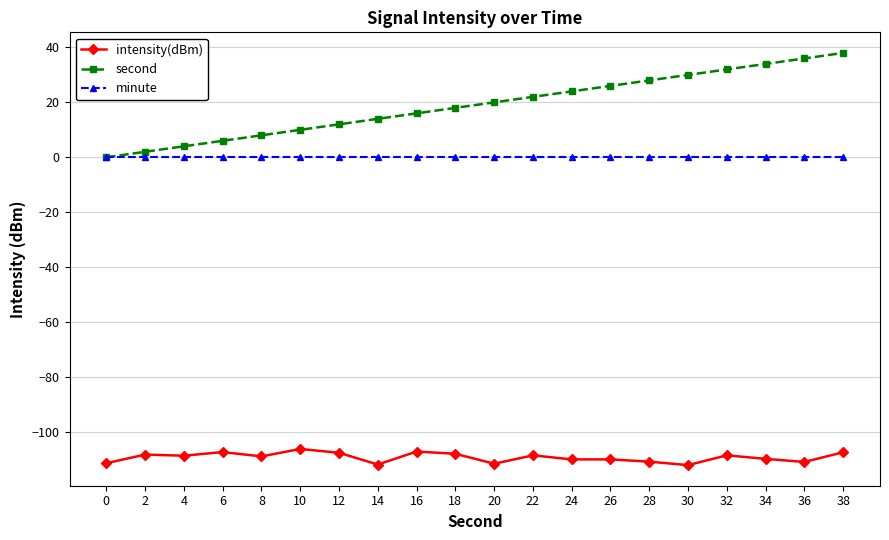

How many values in second are above zero?

19